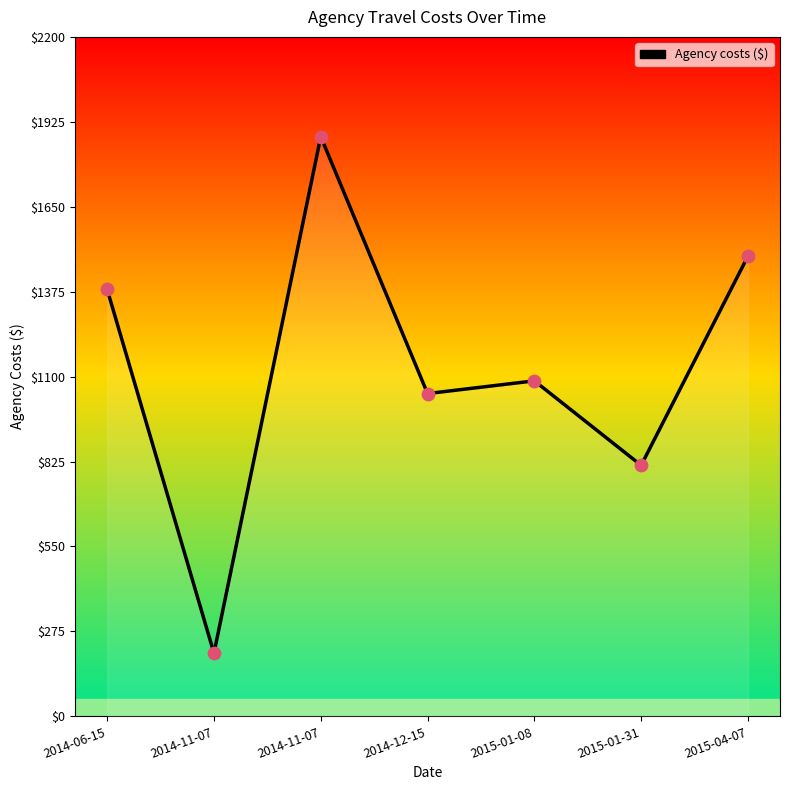

What is the change in value from 2015-01-08 to 2015-04-07?

+403.9